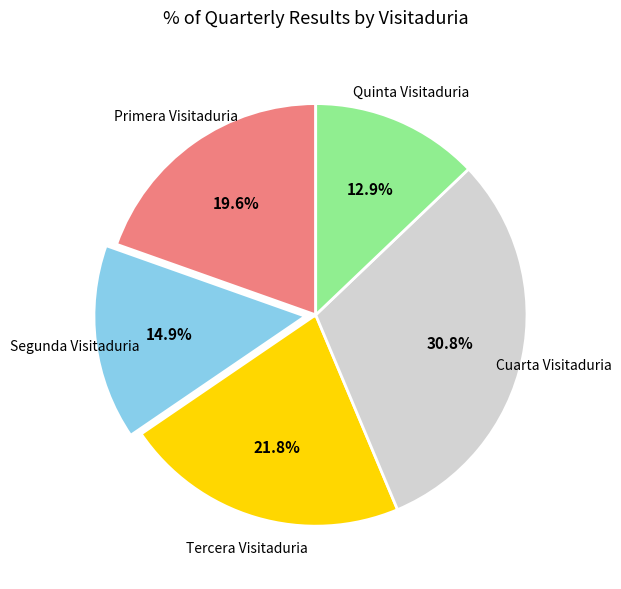

What percentage do Quinta Visitaduria and Segunda Visitaduria together represent?

27.8%